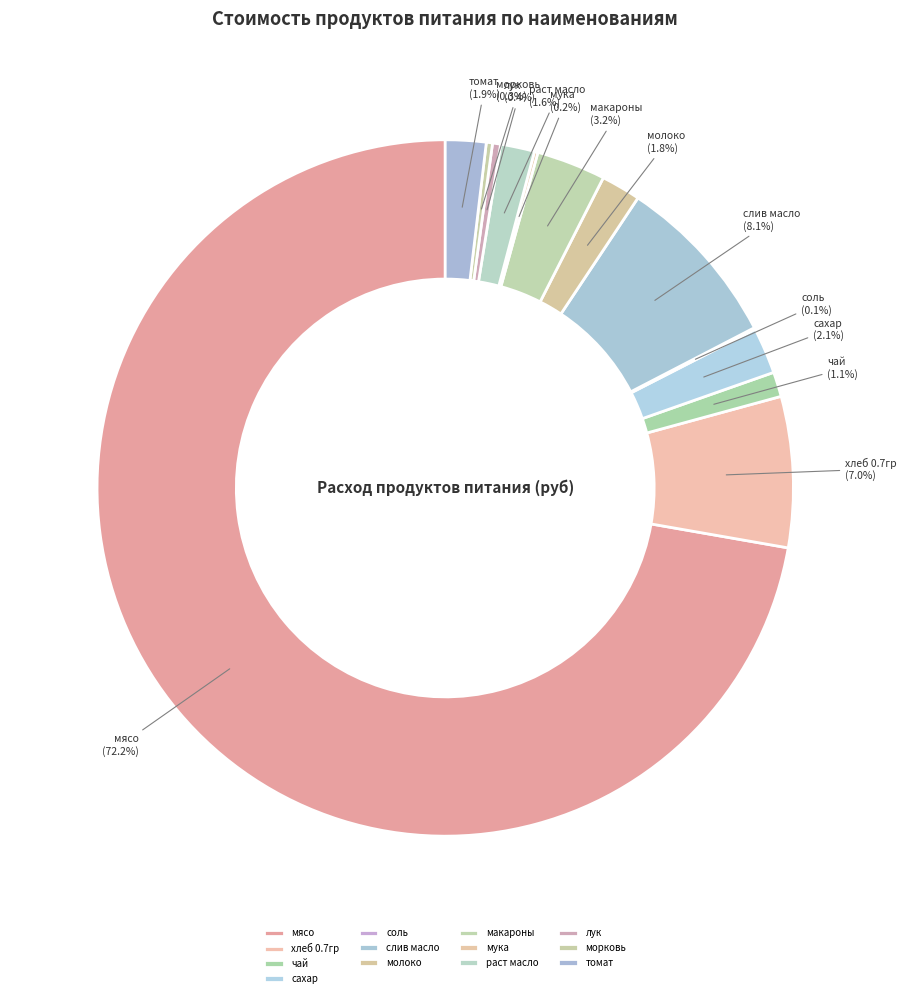

To the nearest percent, what is the combined percentage of морковь and раст масло?

2%